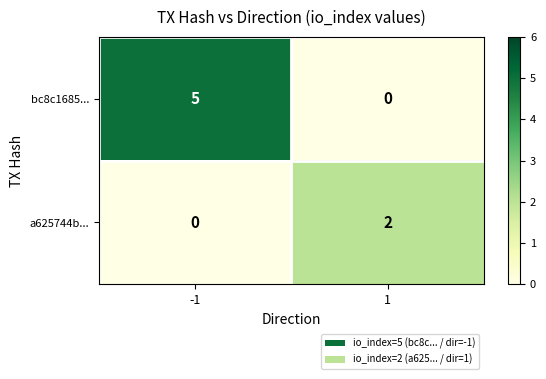

List the series in order of their overall mean, lowest first.

a625744b..., bc8c1685...